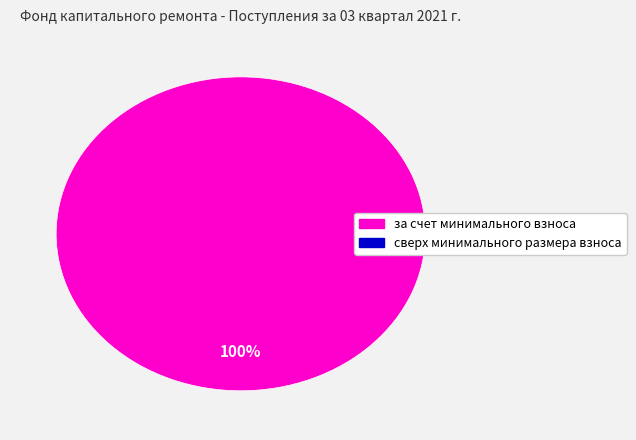

Count the number of slices in the pie.

1